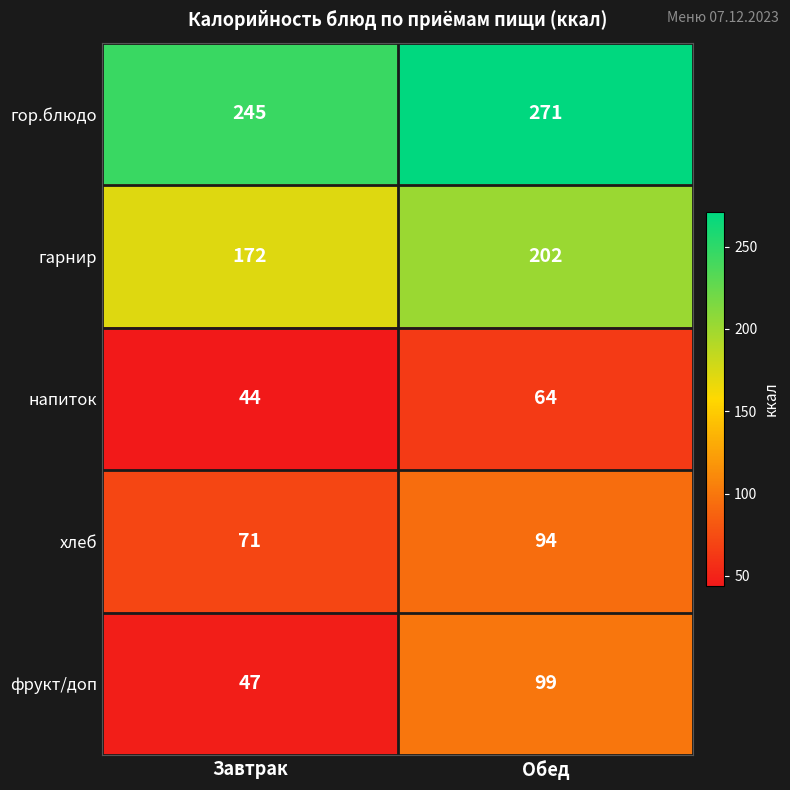

List the labels in order of гарнир value, largest first.

Обед, Завтрак